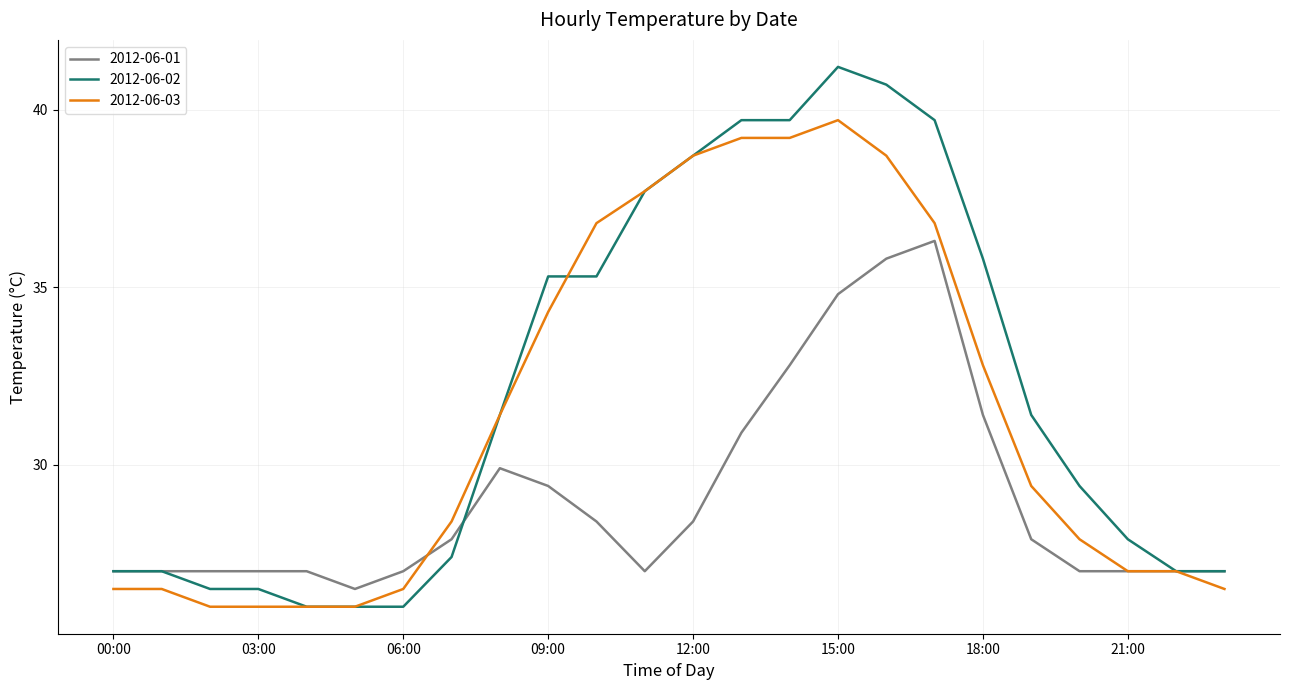

What is the lowest value of the 2012-06-02 series?

26.0